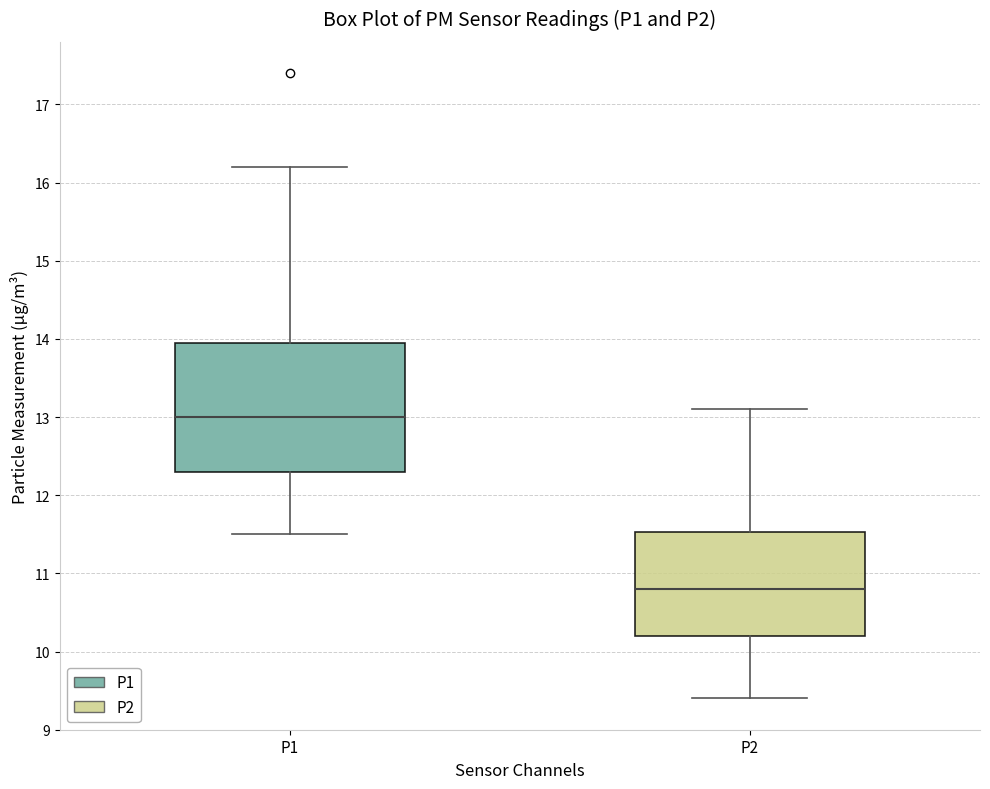

Reading left to right, transcribe this box plot: for each box, give where its median line is, the range the box spans, and where its two whiskers end, as read against the y-axis. The values are not printed on the chart, so give them approximately, as read against the axis.

P1: median 13.0, box 12.3 to 14.0, whiskers 11.5 to 16.2
P2: median 10.8, box 10.2 to 11.5, whiskers 9.4 to 13.1